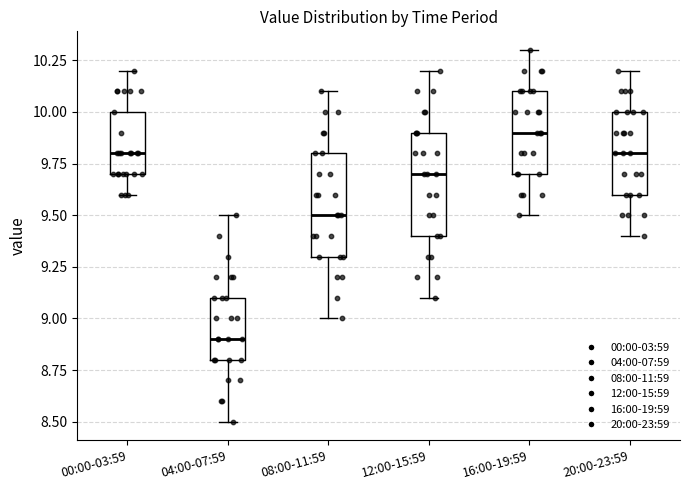

Which box has the highest median line?

16:00-19:59